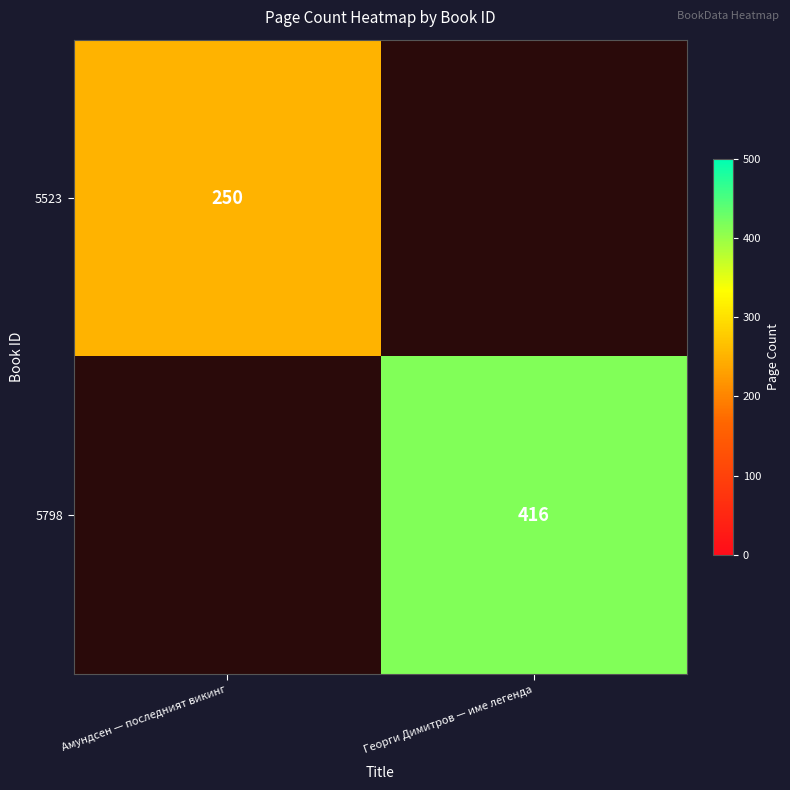

True or false: 5523 has a value of 325 at Амундсен — последният викинг.

False